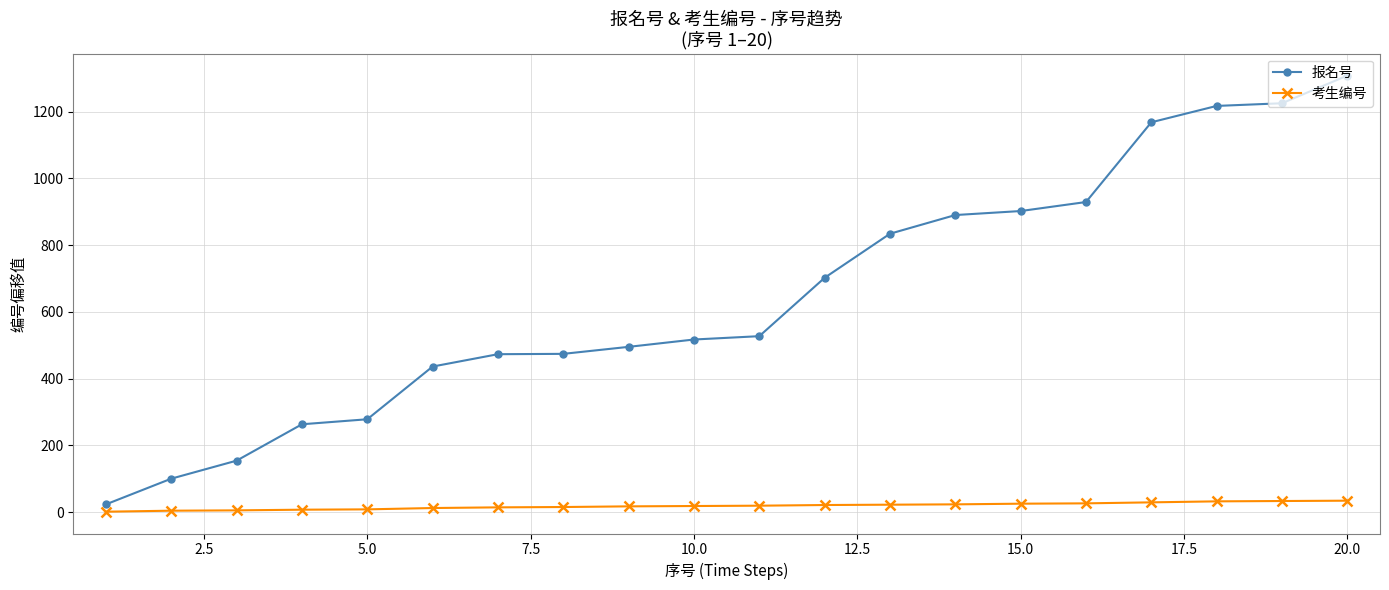

How many data points in 报名号 are less than 527?

10